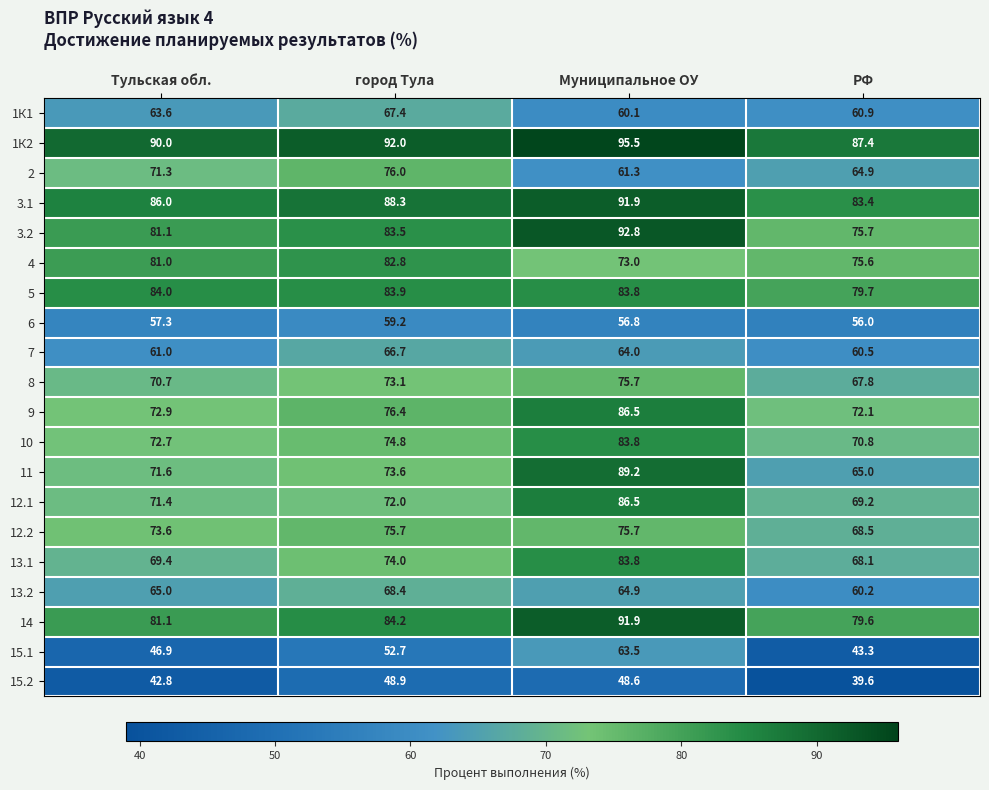

At which label does 2 first exceed 71?

Тульская обл.